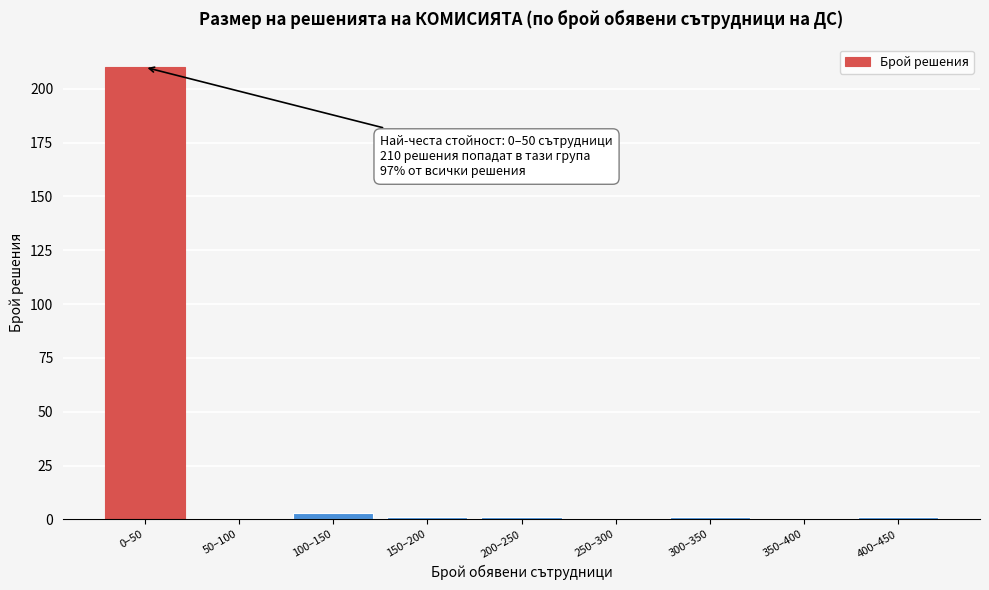

Reading right to left, what are all the values shown in this chart?

400–450=1	350–400=0	300–350=1	250–300=0	200–250=1	150–200=1	100–150=3	50–100=0	0–50=210